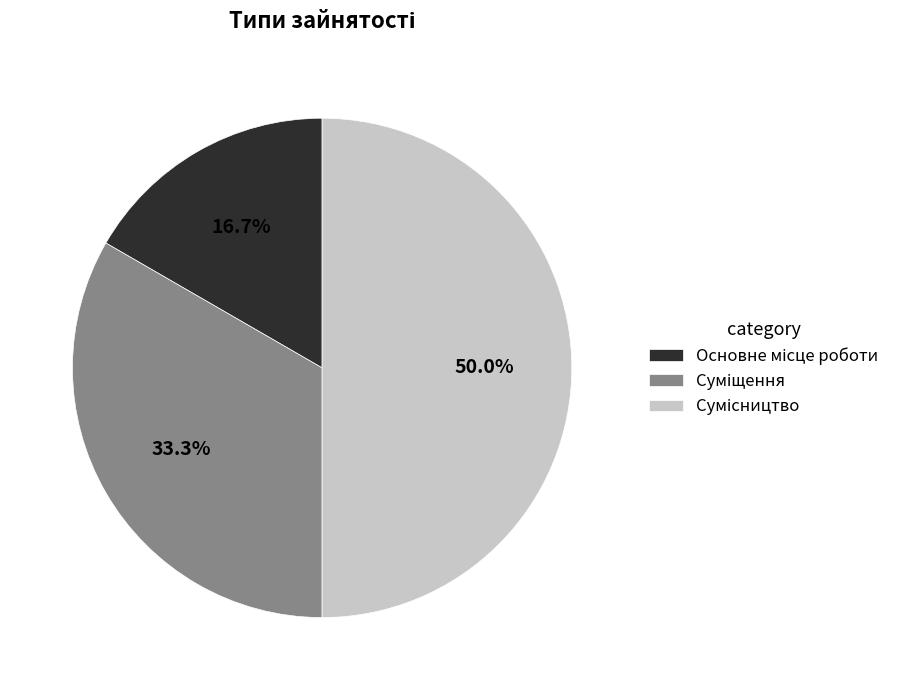

How much of the chart is everything except Основне місце роботи?

83.3%